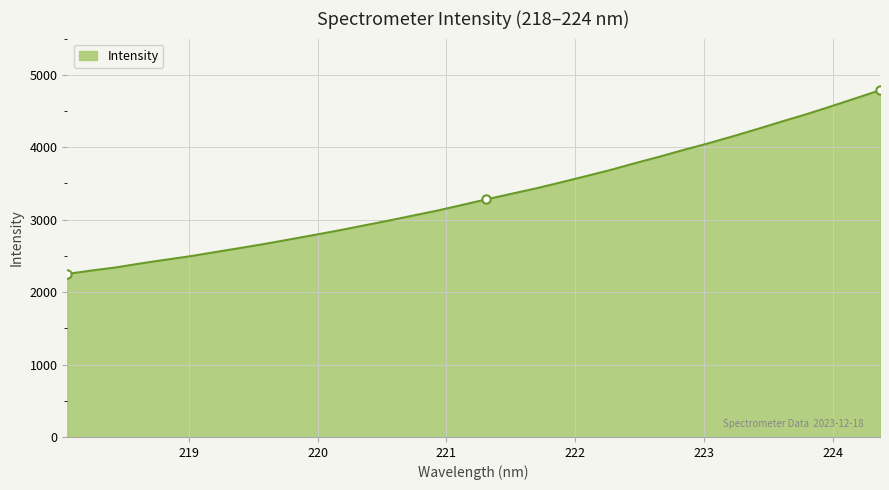

What is the sum of all values?

113445.1